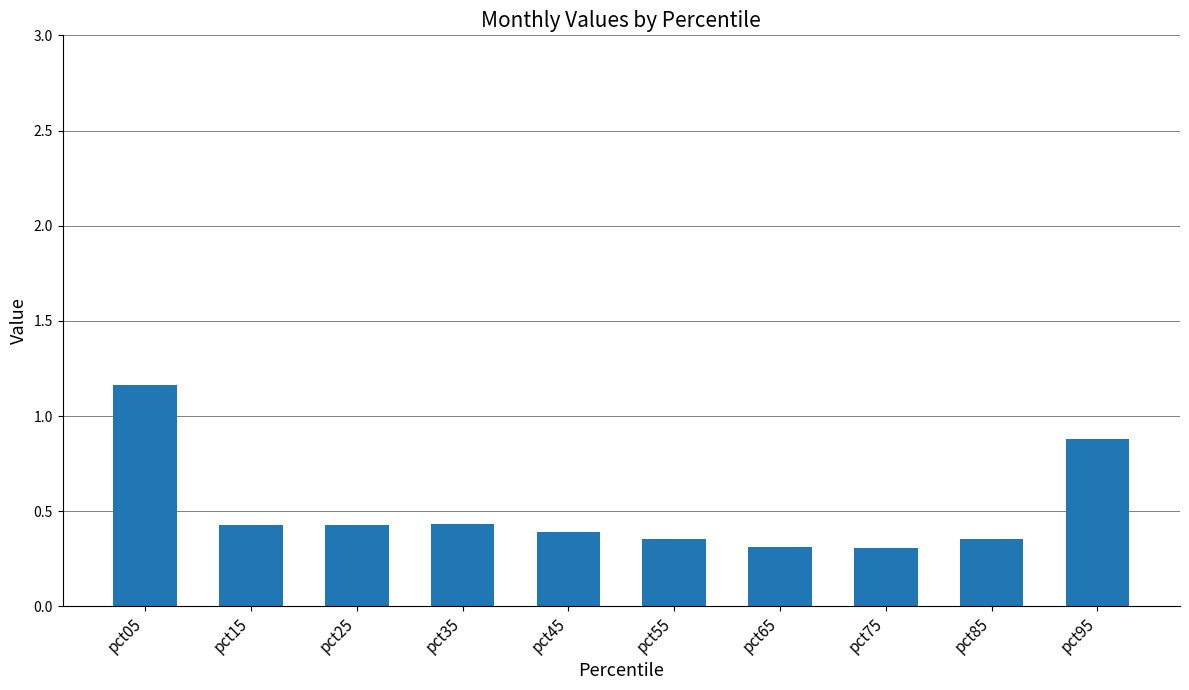

What is the difference between the second highest and minimum values?

0.6